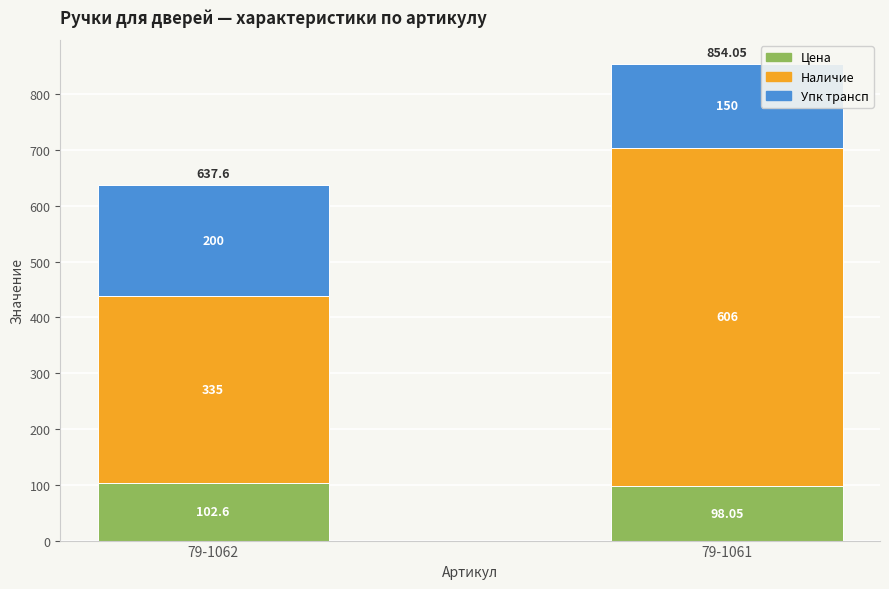

List the labels in order of Цена value, smallest first.

79-1061, 79-1062